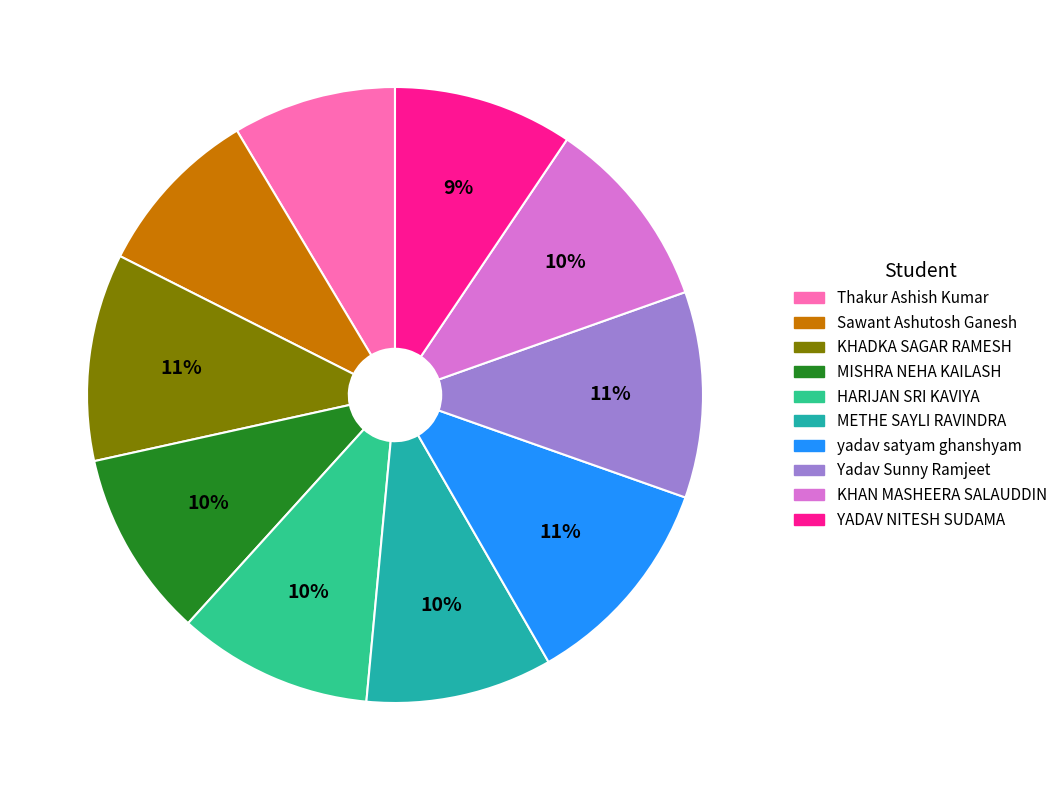

What percentage is the Thakur Ashish Kumar slice, to the nearest percent?

9%